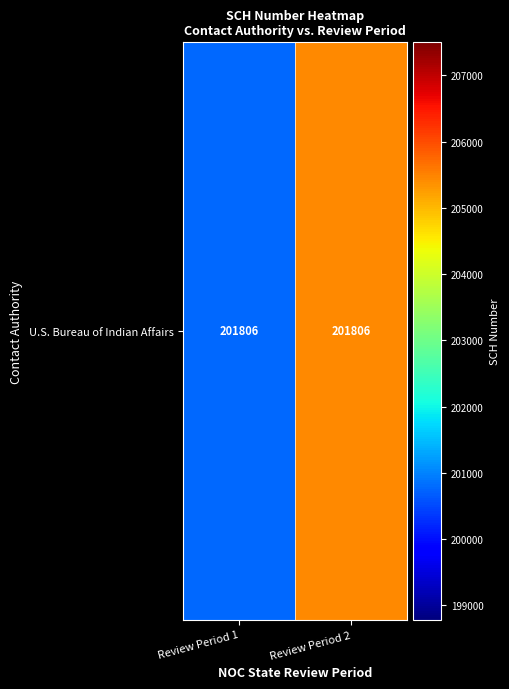

What is the maximum value shown in the chart?

205444.3